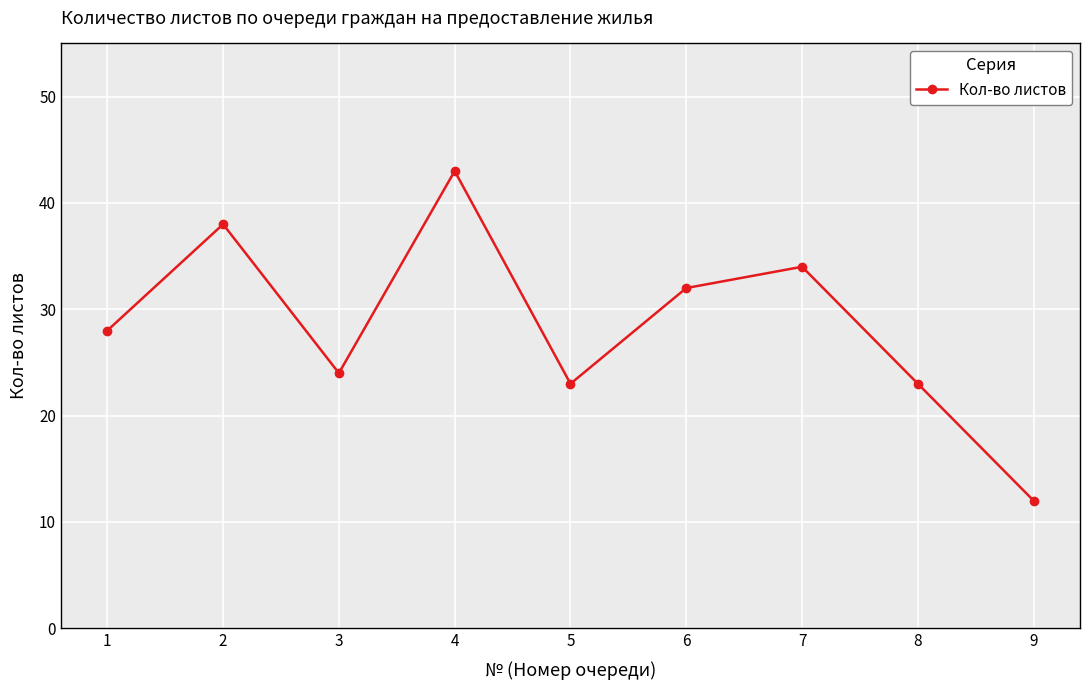

What is the value of the 3rd point from the left?

24